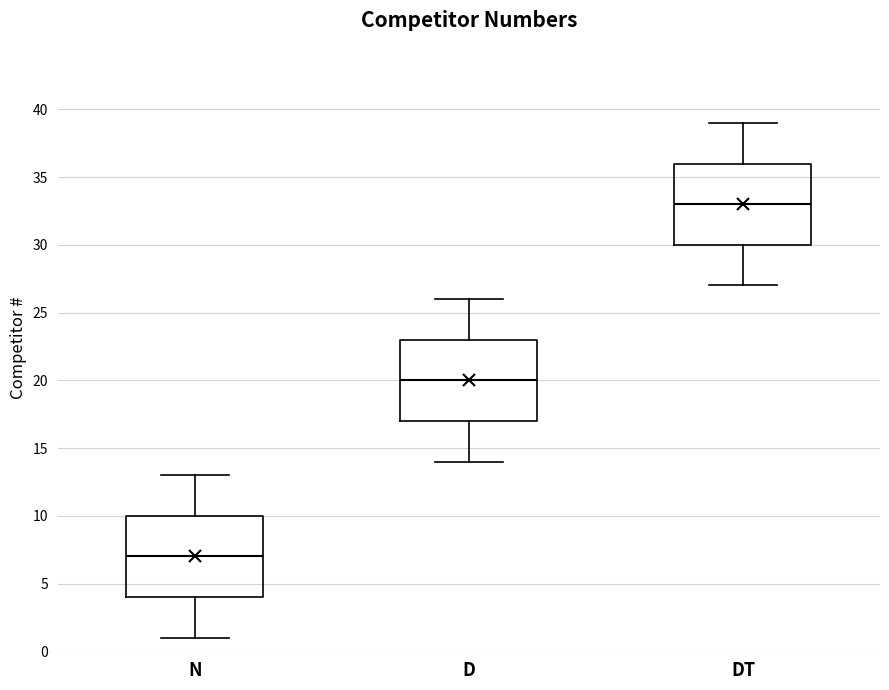

Which box has the highest median line?

DT